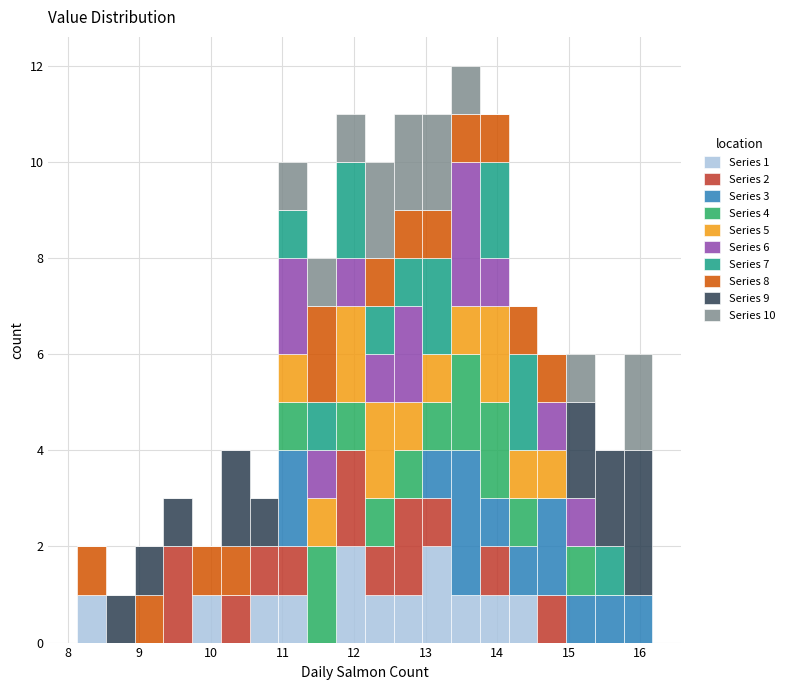

Which range on the x-axis has the tallest stacked bar (by total height)?

13.4 to 13.8